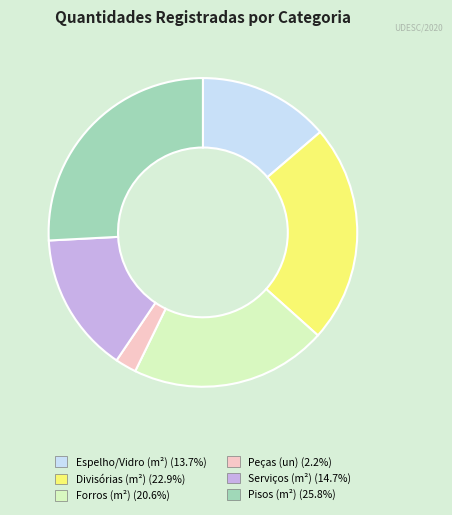

Is there any slice that represents more than half of the pie?

No